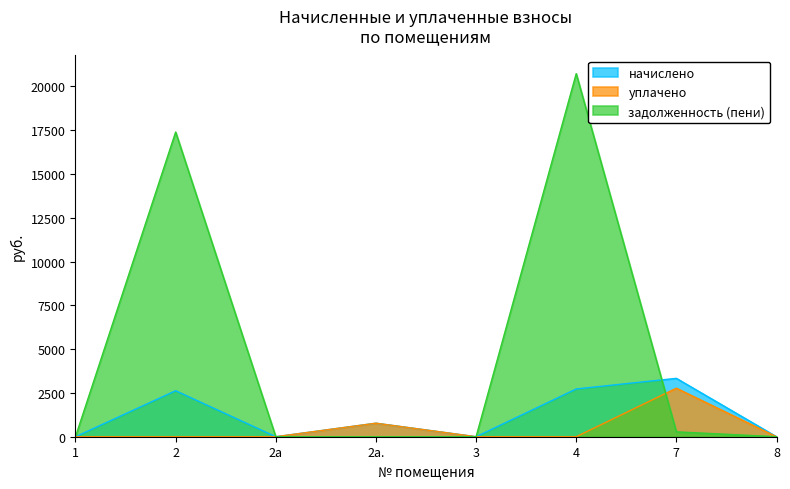

How many values in the уплачено series exceed 0?

2